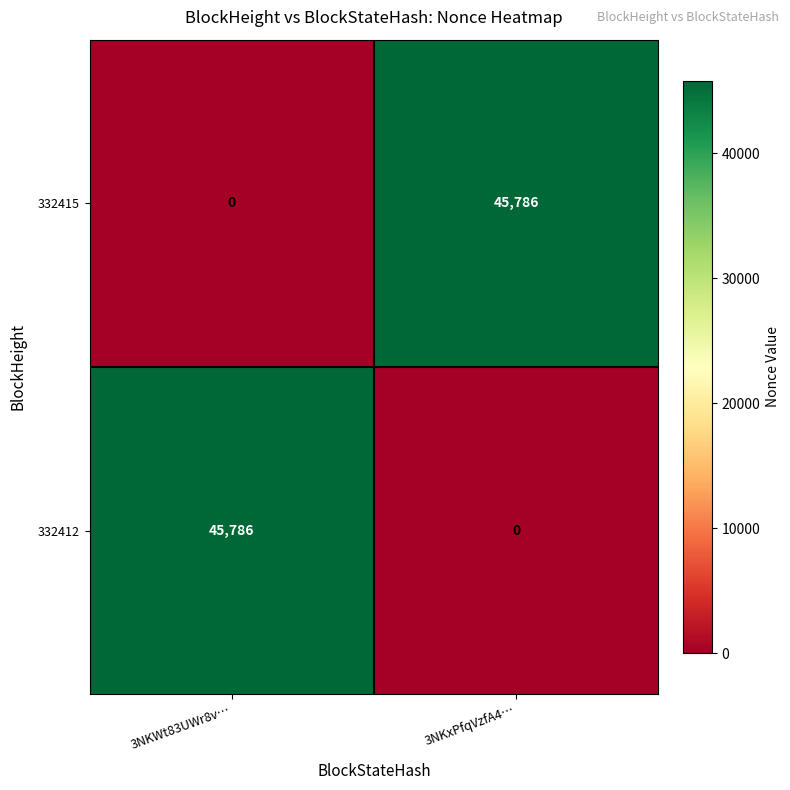

Which category has the lowest value in the 332412 series?

3NKxPfqVzfA4…